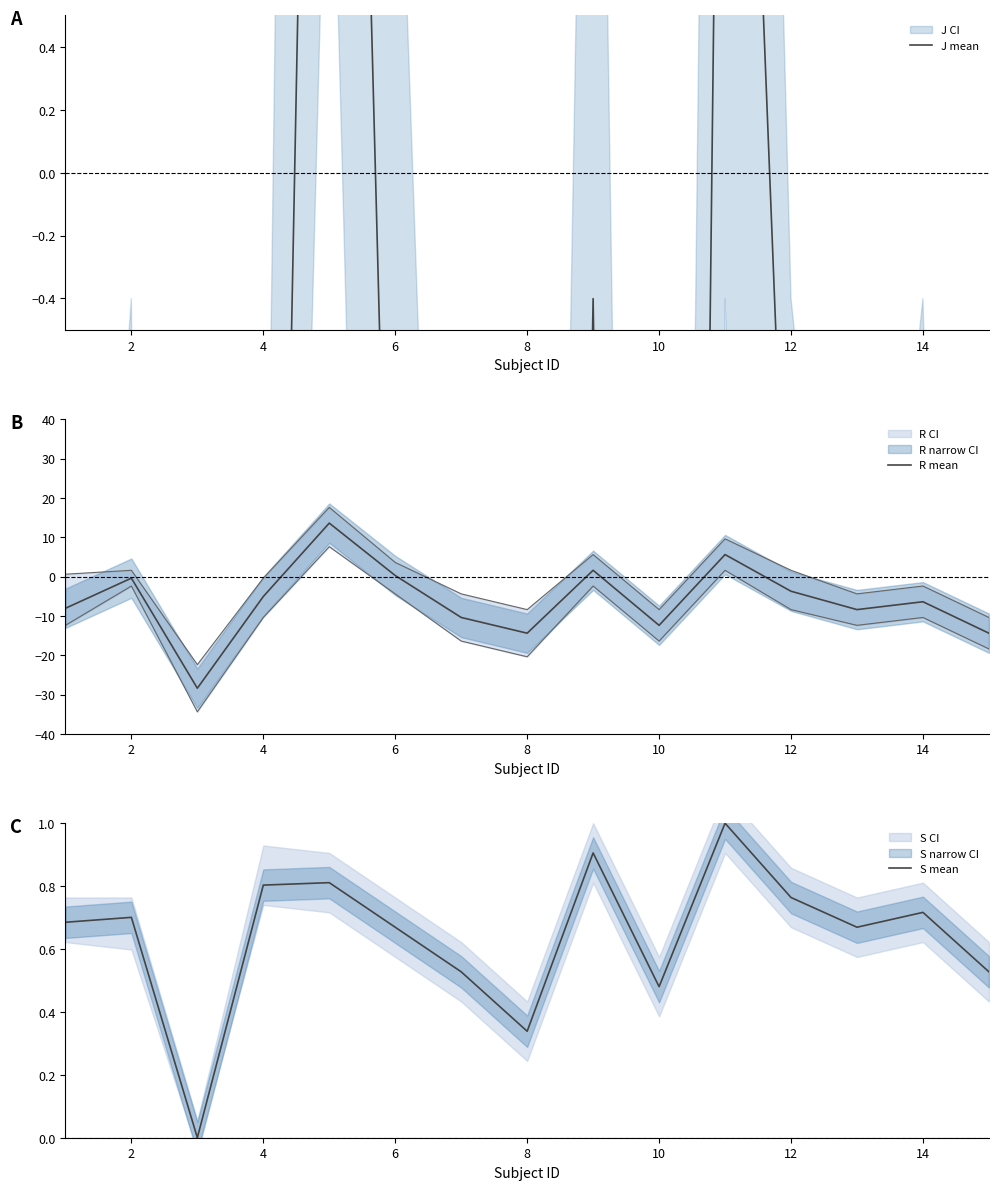

The R mean series shows -6.4 at 14. True or false?

True